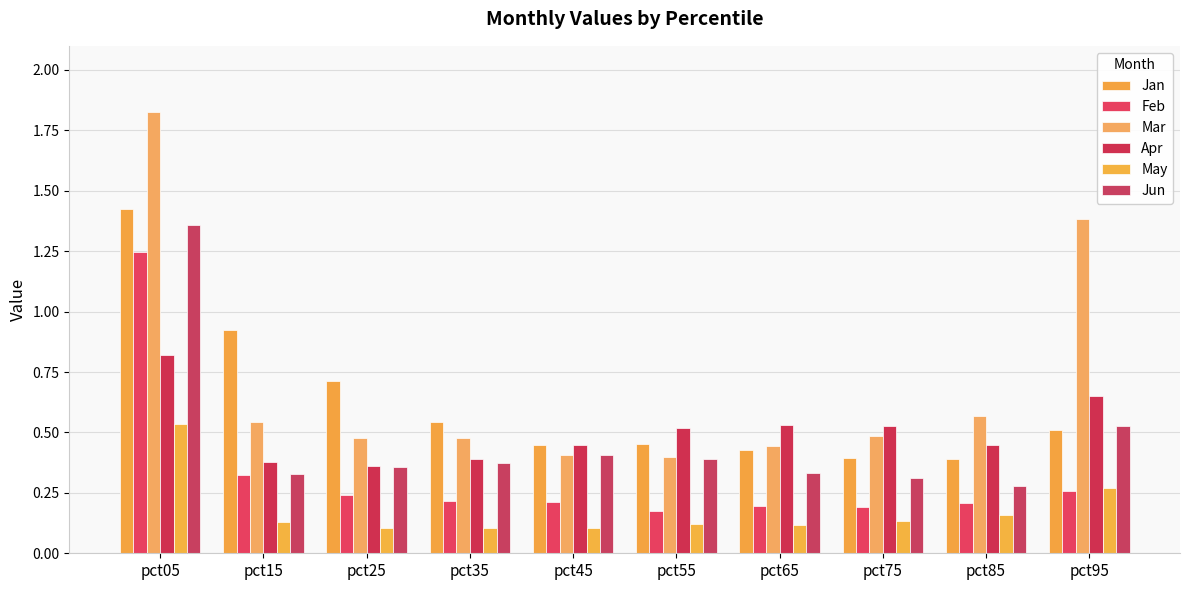

Is it true that Feb equals 0.4 at pct35?

False